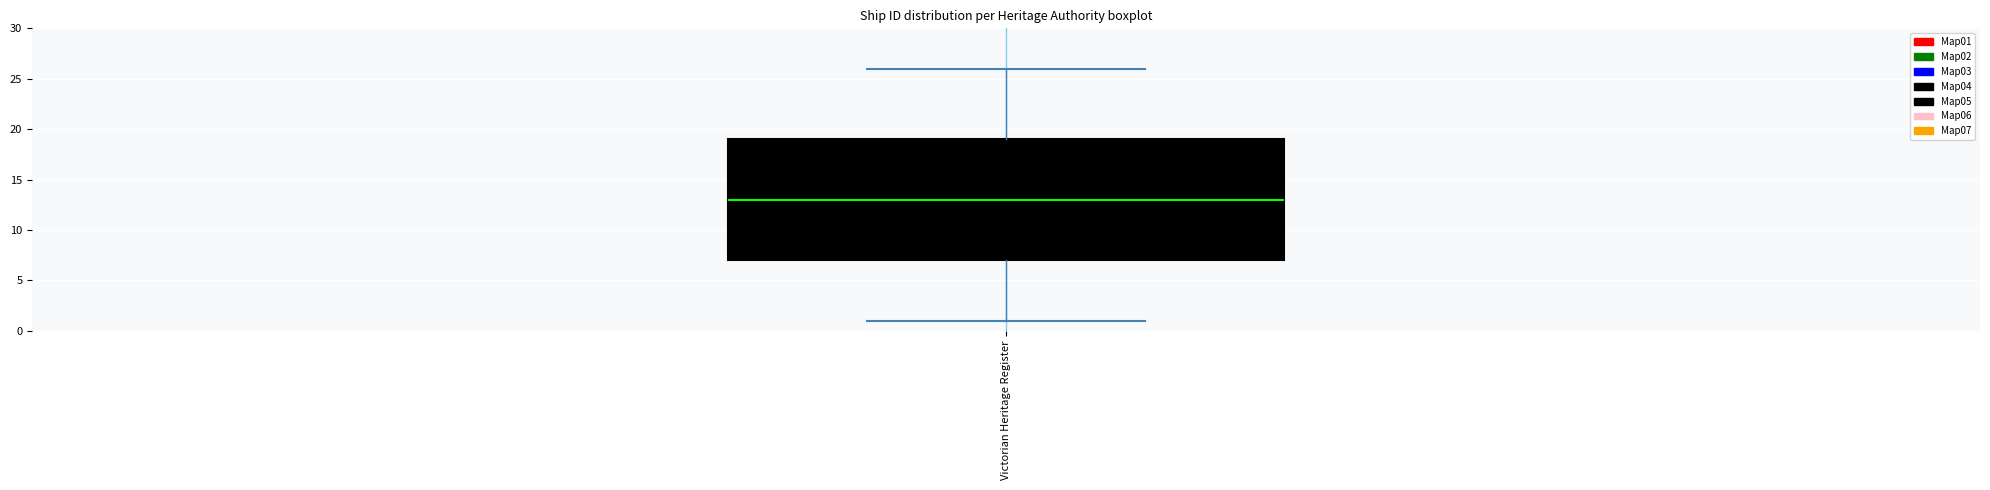

Read this box plot against the y-axis: the position of the median line, the range covered by the box, and the ends of both whiskers. The values are not printed on the chart, so give them approximately, as read against the axis.

median 13, box 7 to 19, whiskers 1 to 26